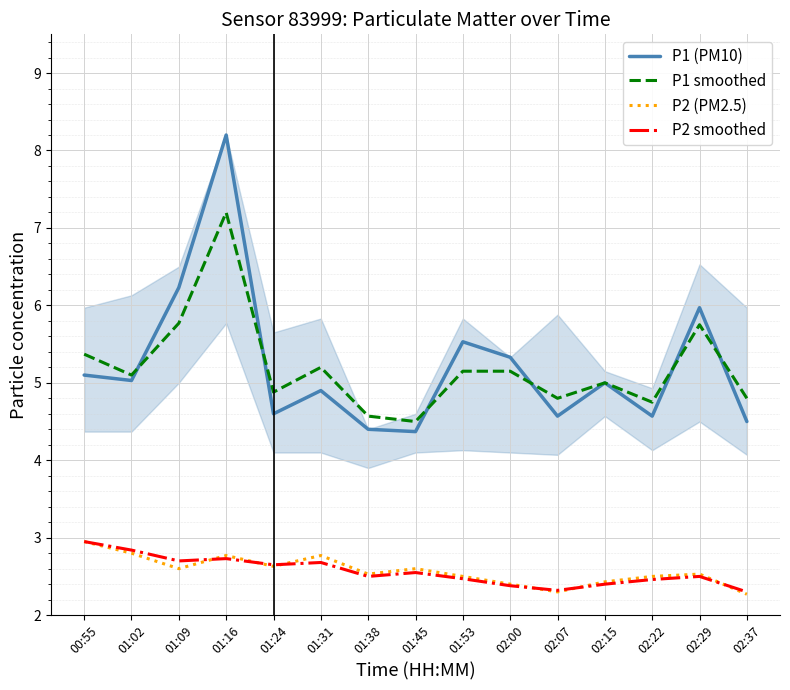

Is the value of P2 (PM2.5) at 00:55 greater than the value of P1 (PM10) at 01:31?

No